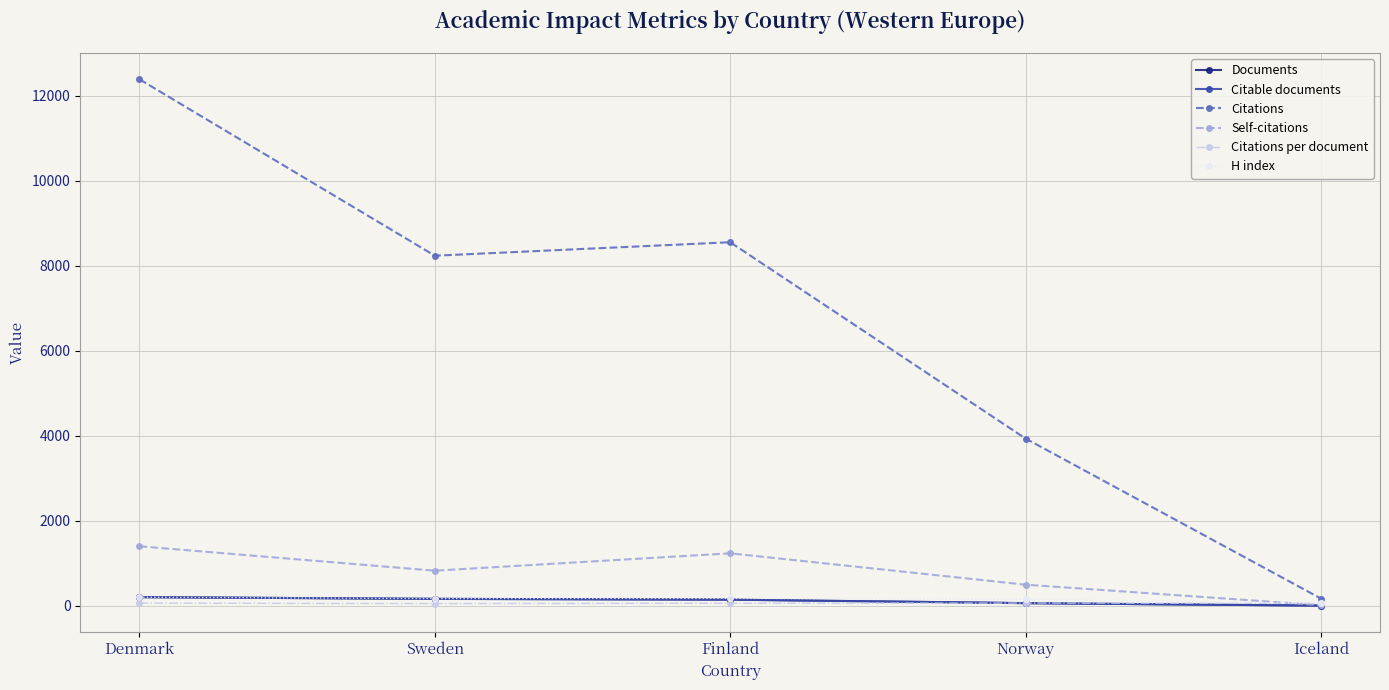

At which label does H index first exceed 168?

Denmark